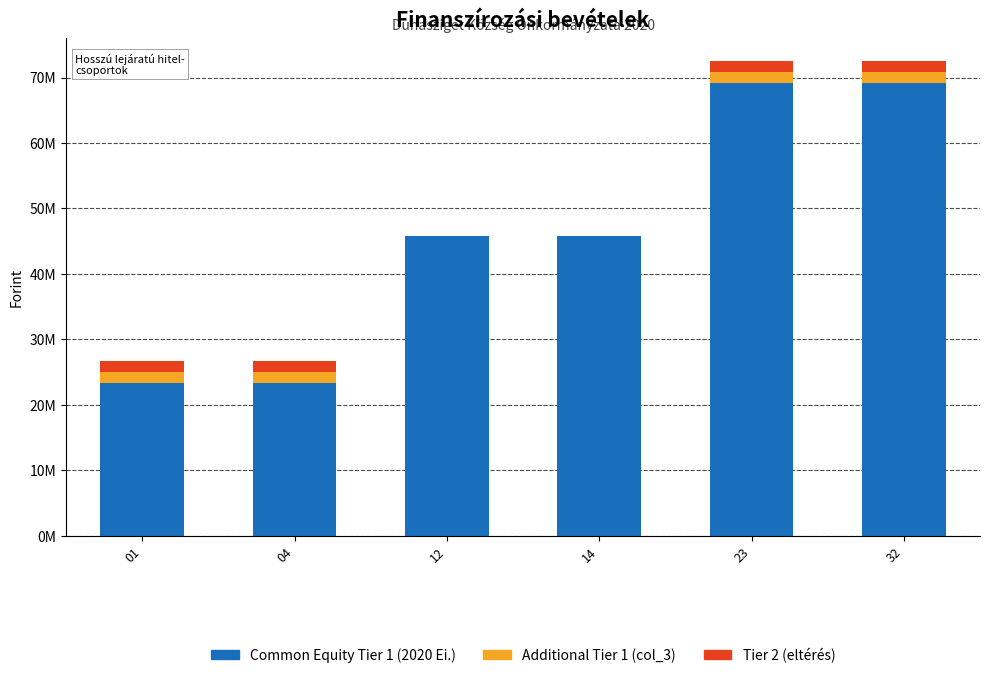

Is it true that Additional Tier 1 equals 2707272 at 01?

False